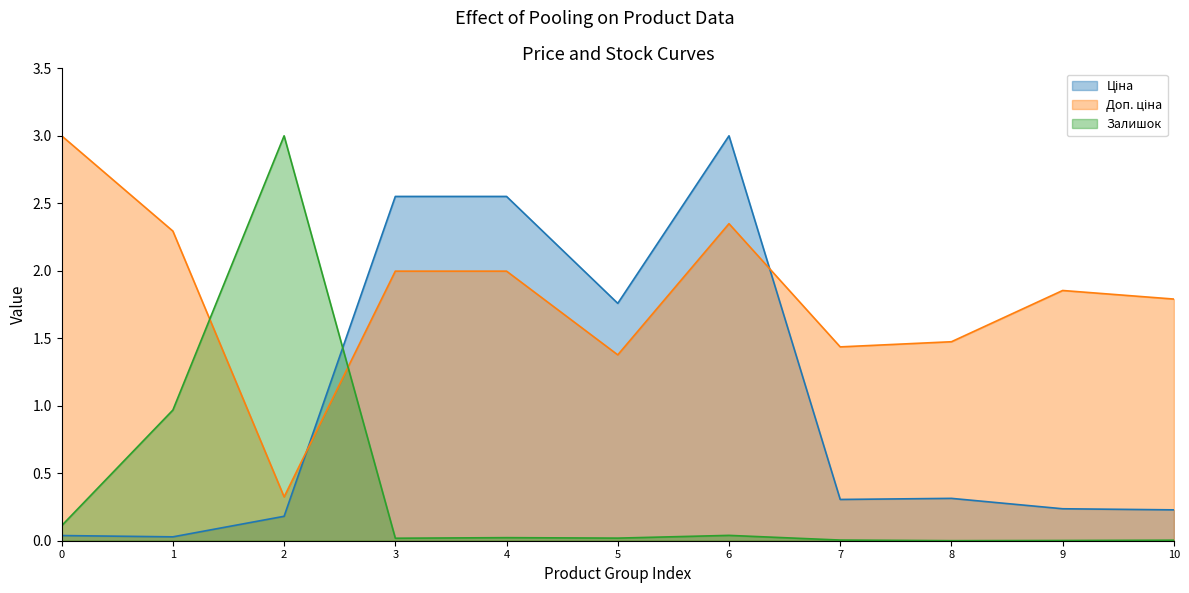

Between 1 and 10, which series saw the biggest shift?

Залишок